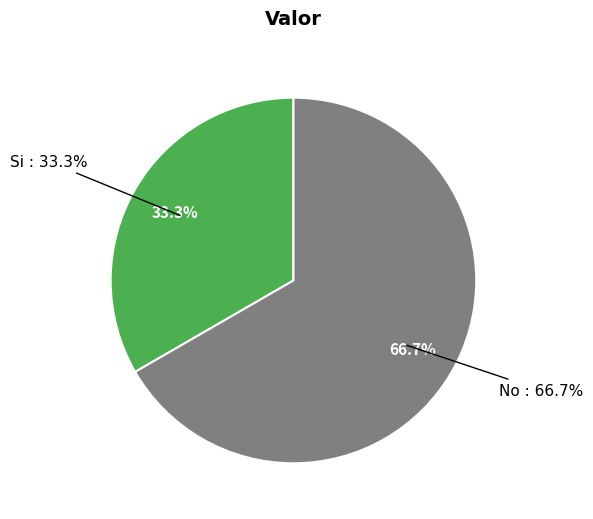

To the nearest percent, what is the difference between the largest and smallest slice percentages?

33%